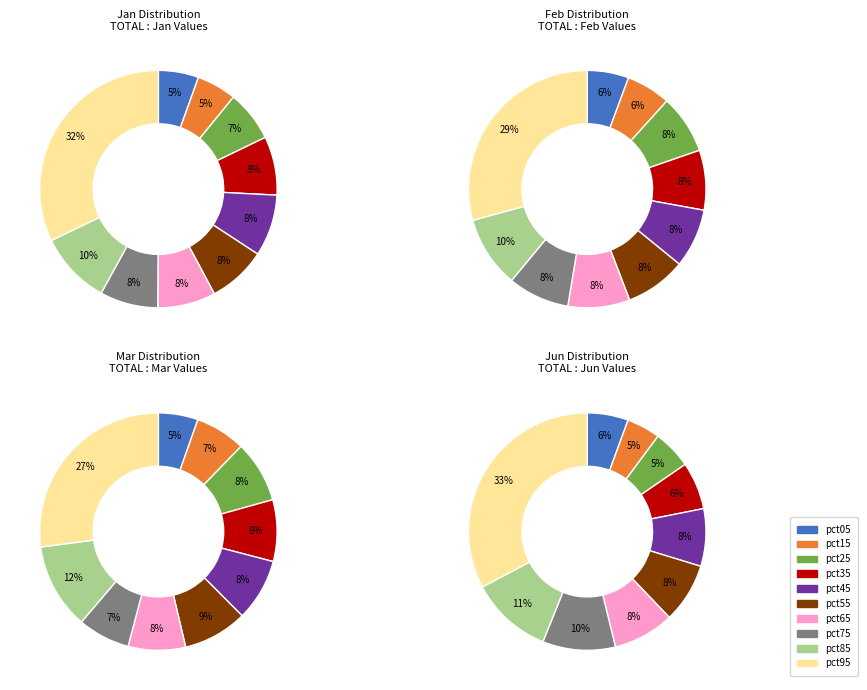

Does values_jan represent more than half of the total?

No